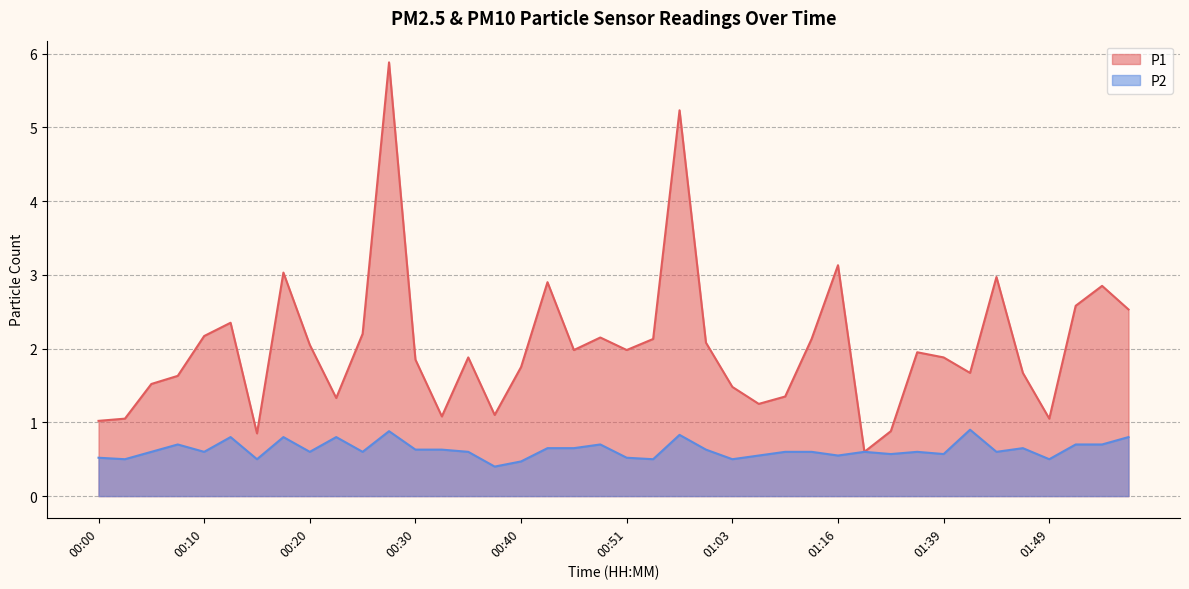

At 01:44, list the series in order from largest to smallest.

P1, P2